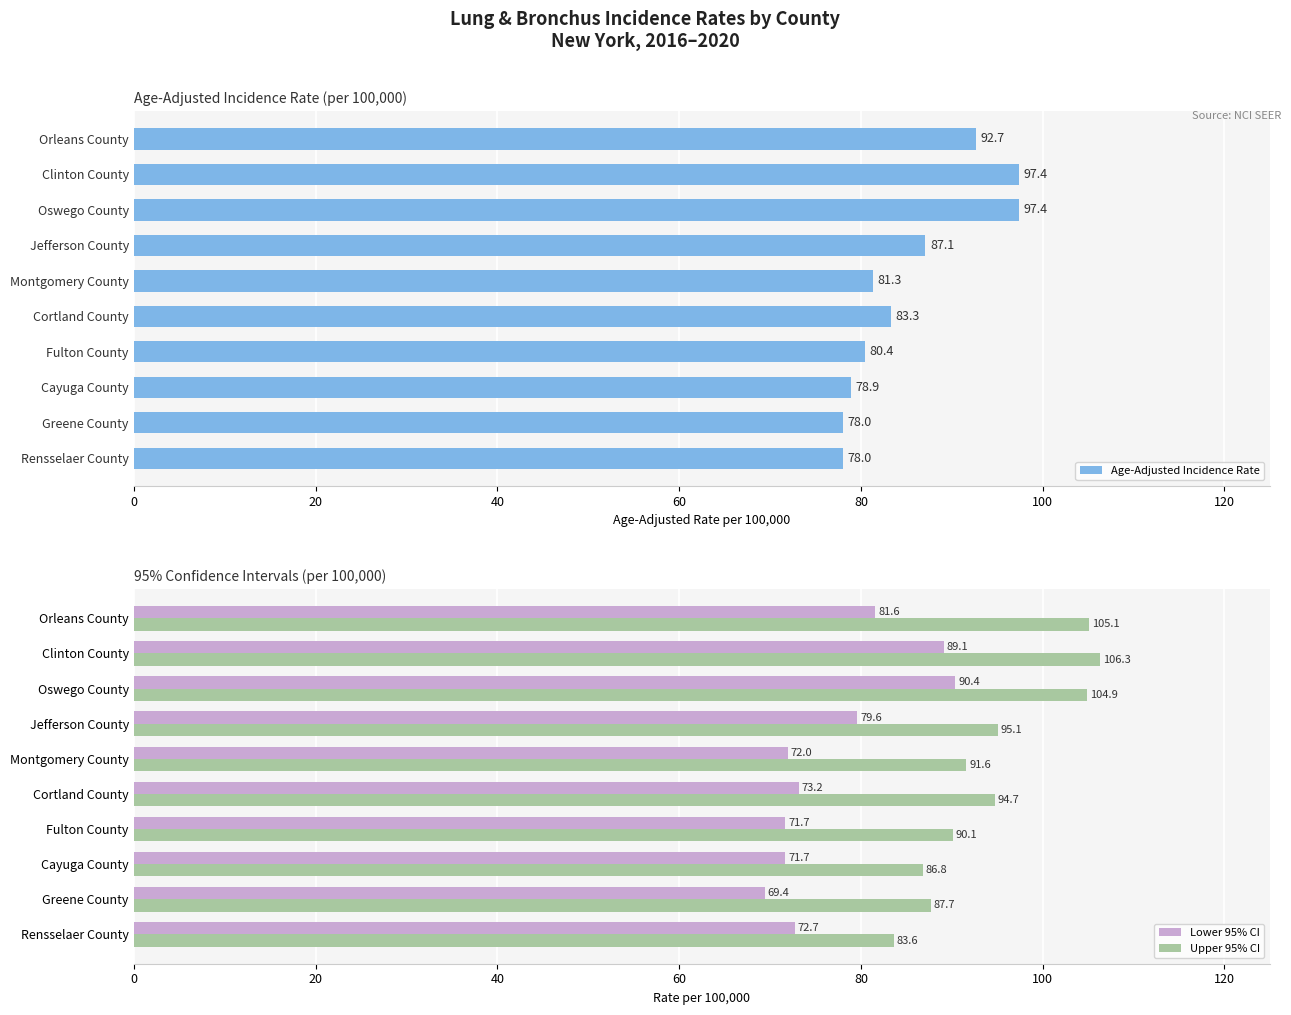

How many data points does each series have?

10